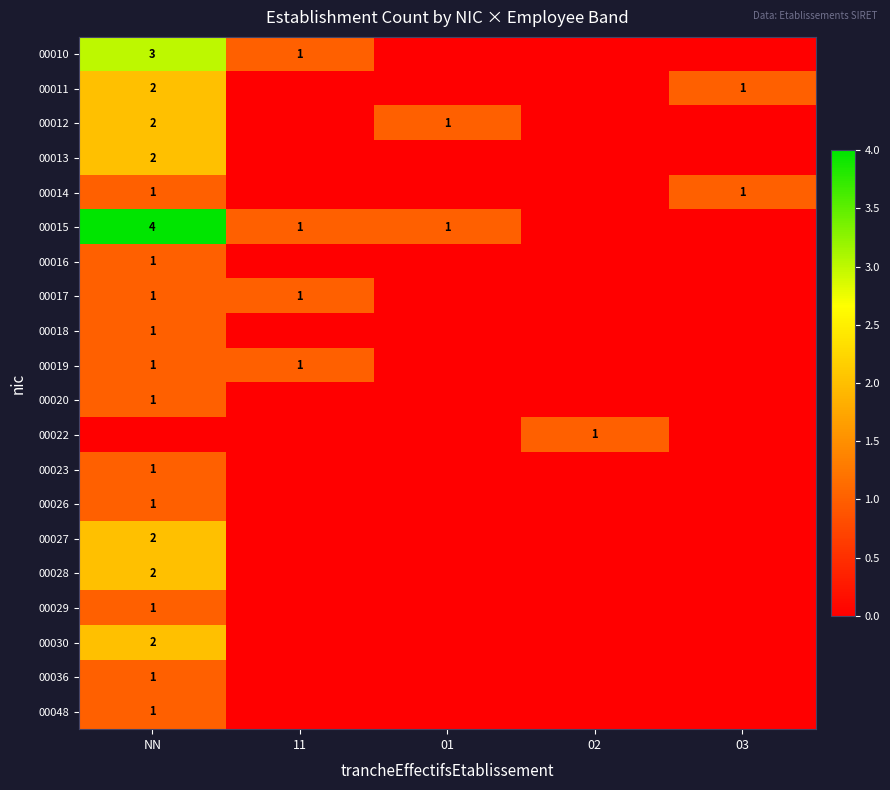

Rank the categories by 00016 value from highest to lowest.

NN, 11, 01, 02, 03